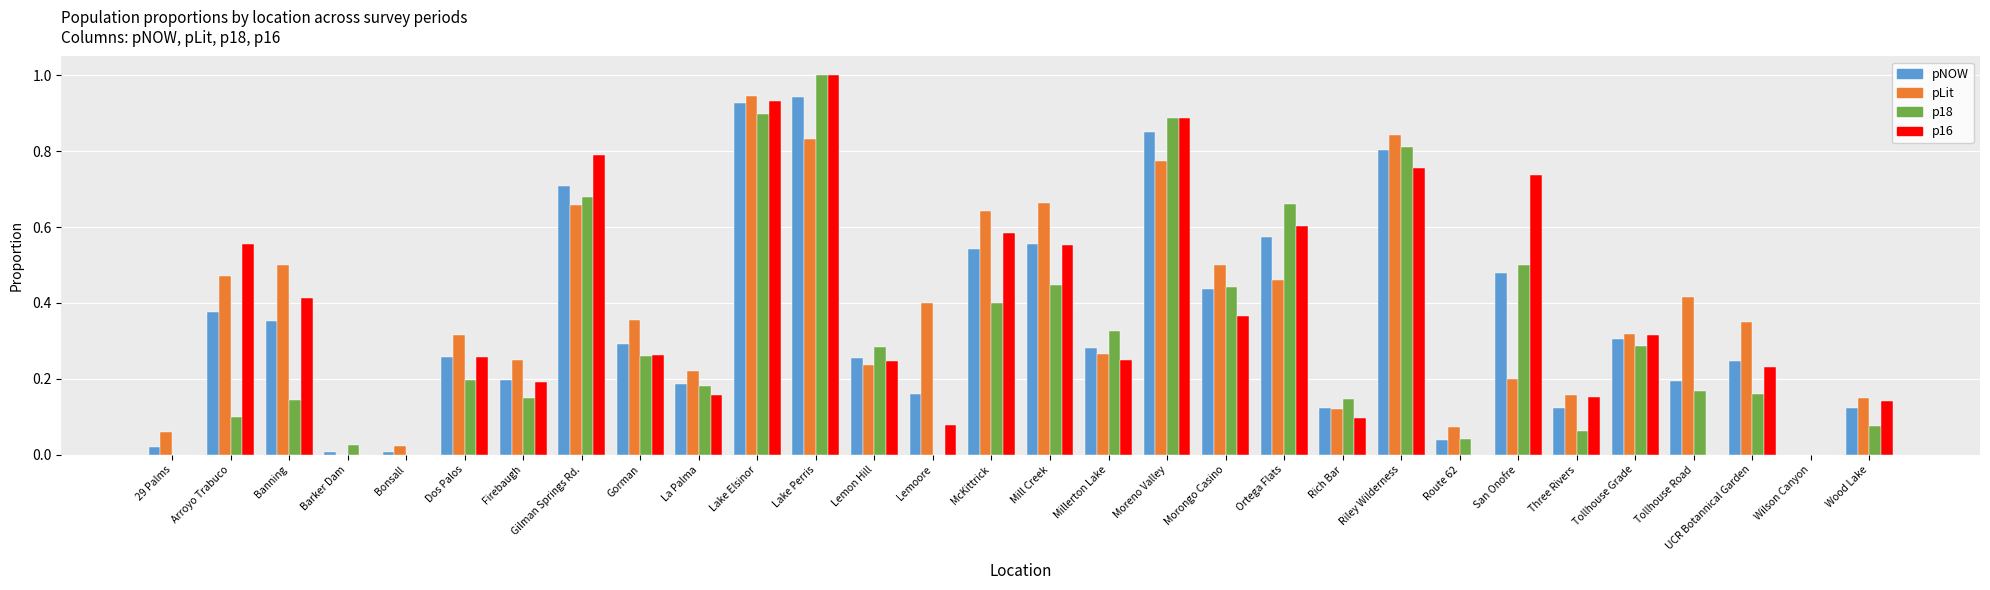

What is the total value across all series at San Onofre?

1.9